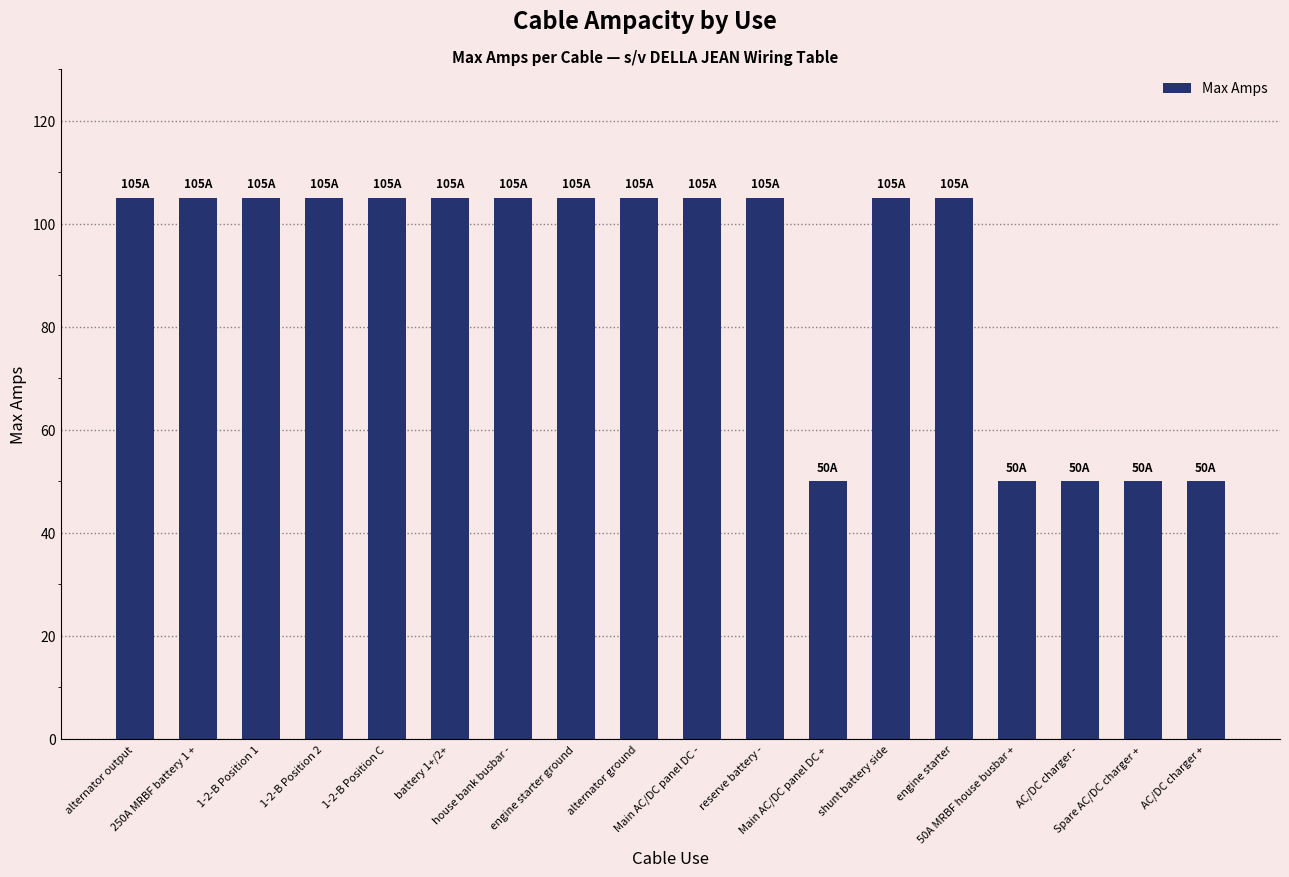

Reading left to right, list all the values displayed in this chart.

alternator output=105	250A MRBF battery 1 +=105	1-2-B Position 1=105	1-2-B Position 2=105	1-2-B Position C=105	battery 1+/2+=105	house bank busbar -=105	engine starter ground=105	alternator ground=105	Main AC/DC panel DC -=105	reserve battery -=105	Main AC/DC panel DC +=50	shunt battery side=105	engine starter=105	50A MRBF house busbar +=50	AC/DC charger -=50	Spare AC/DC charger +=50	AC/DC charger +=50